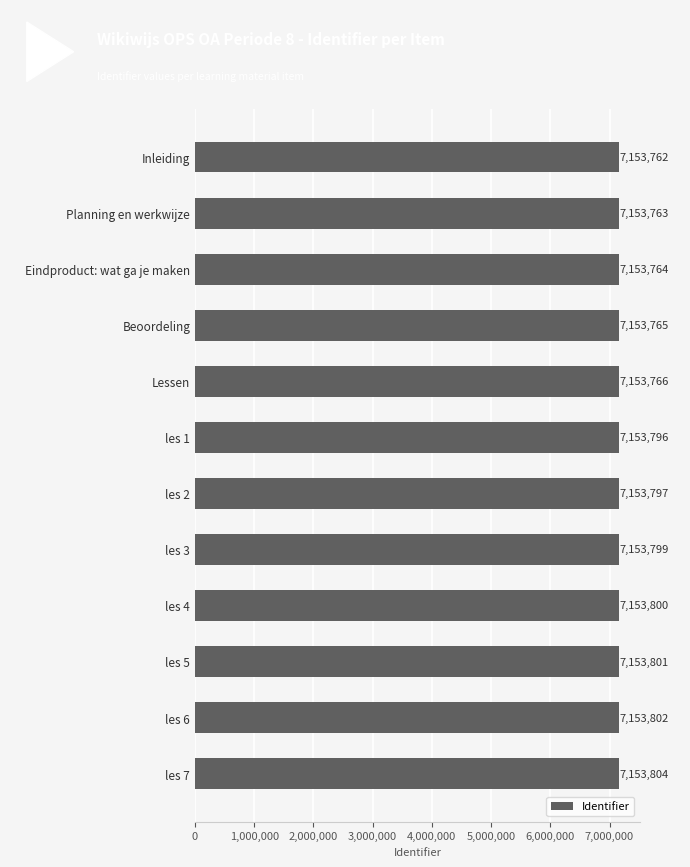

The chart shows a value of 4161592 at Eindproduct: wat ga je maken. True or false?

False